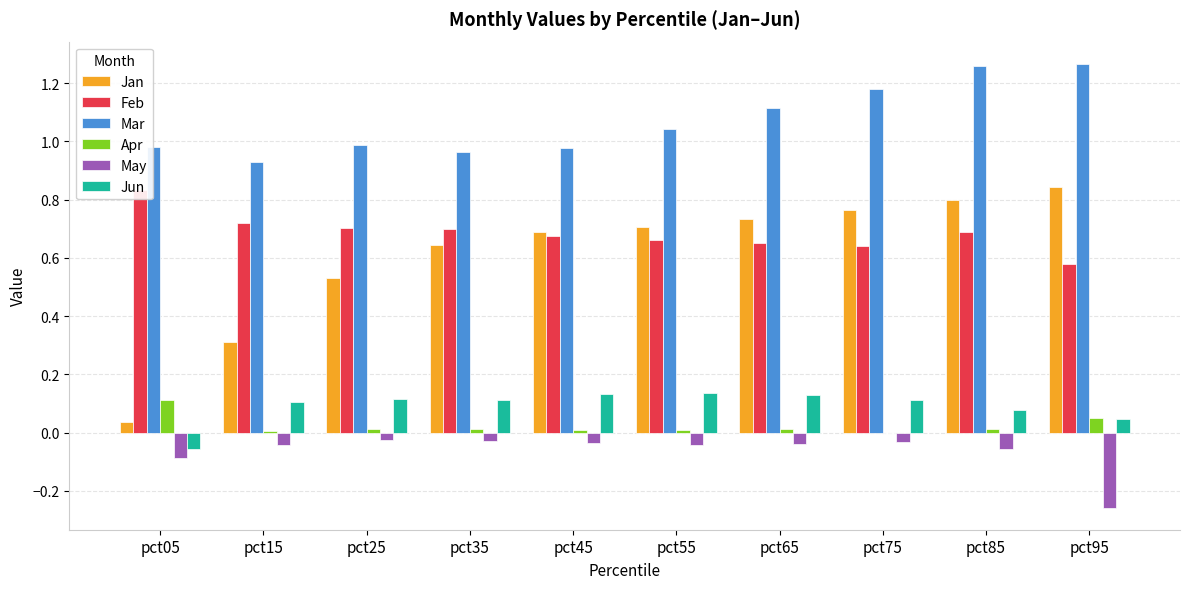

What is the average value of the Feb series?

0.7